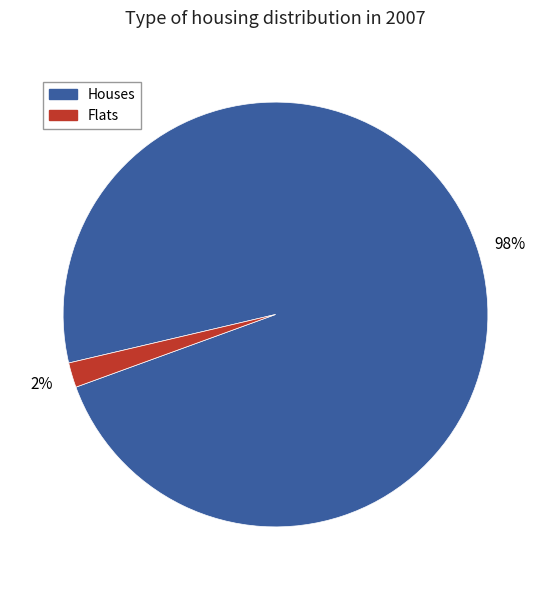

To the nearest percent, what is the average slice percentage?

50%